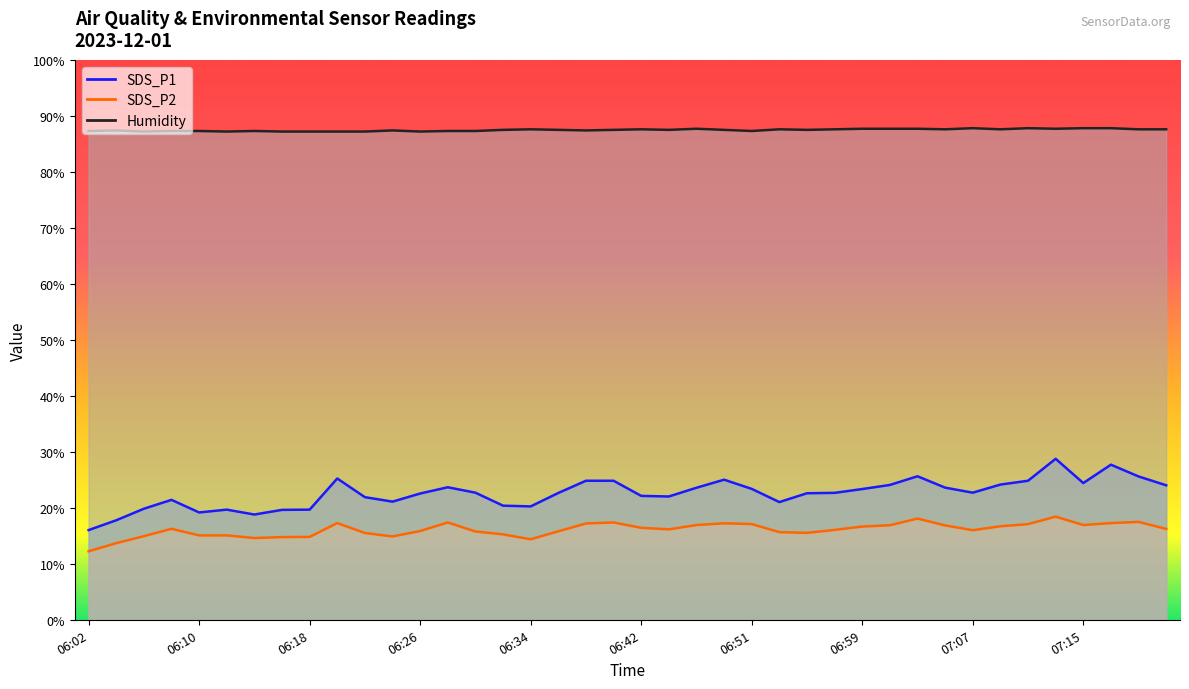

What is the value of the SDS_P2 point at the 22nd from the left?

16.1